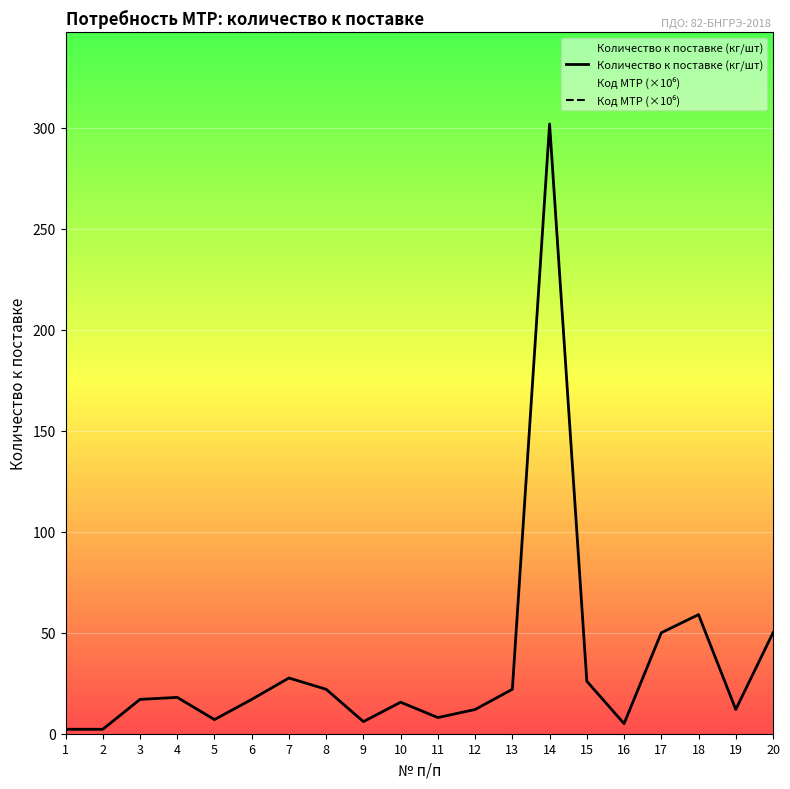

Is this an area chart (filled region under the line)?

No